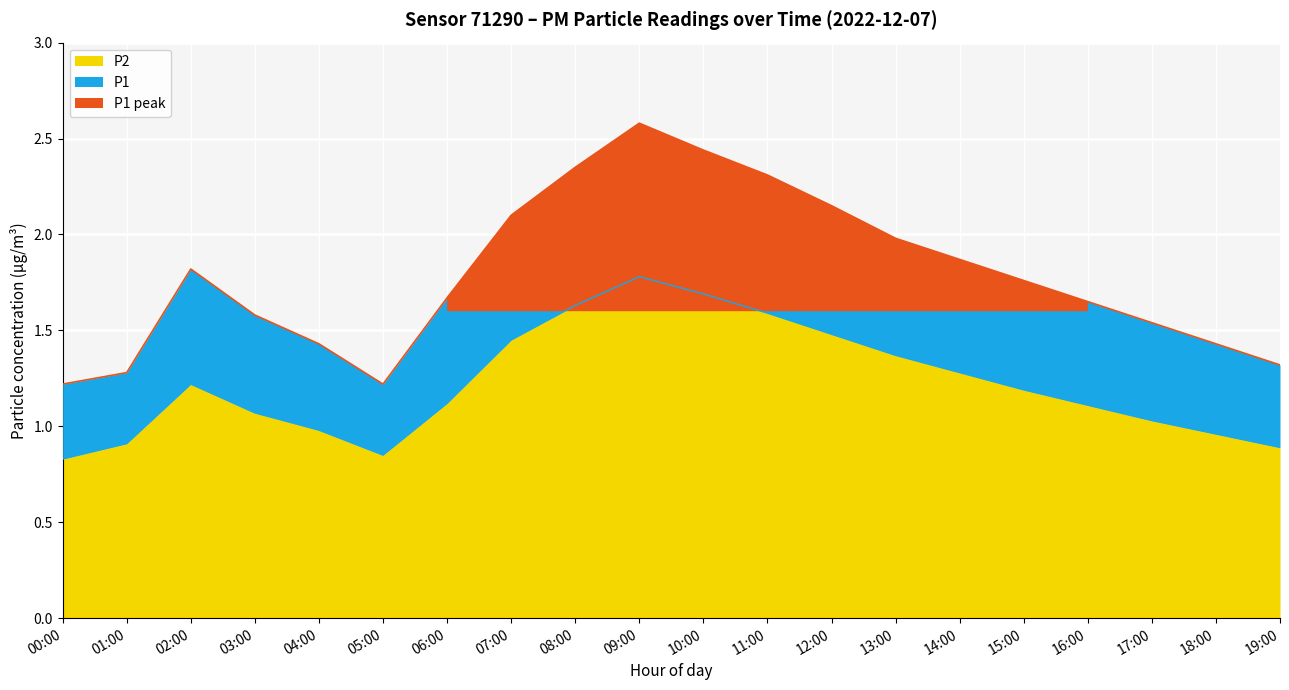

The value of P2 at 12:00 is 2.6. True or false?

False